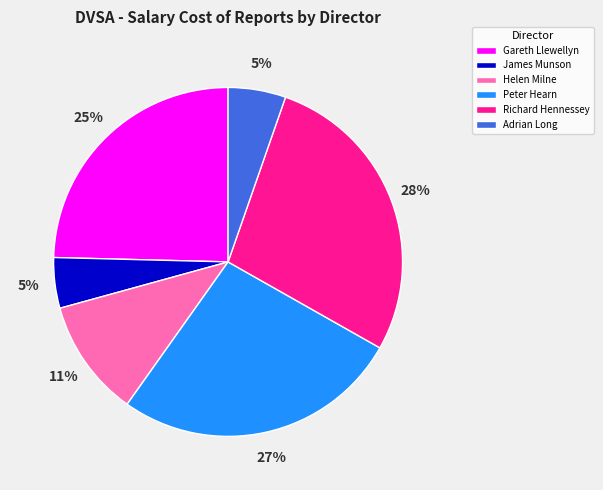

The Adrian Long slice represents 5% of the pie. True or false?

True